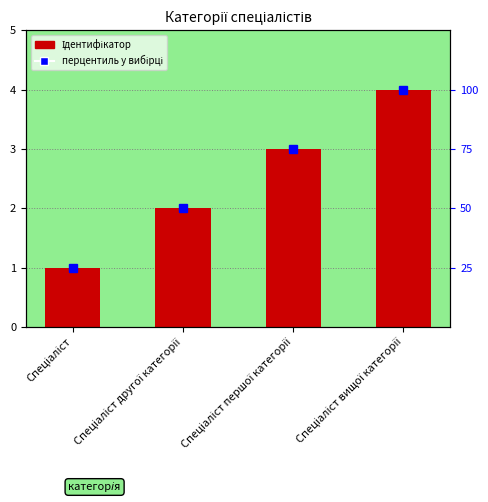

Reading right to left, extract all data points from this chart.

4	3	2	1